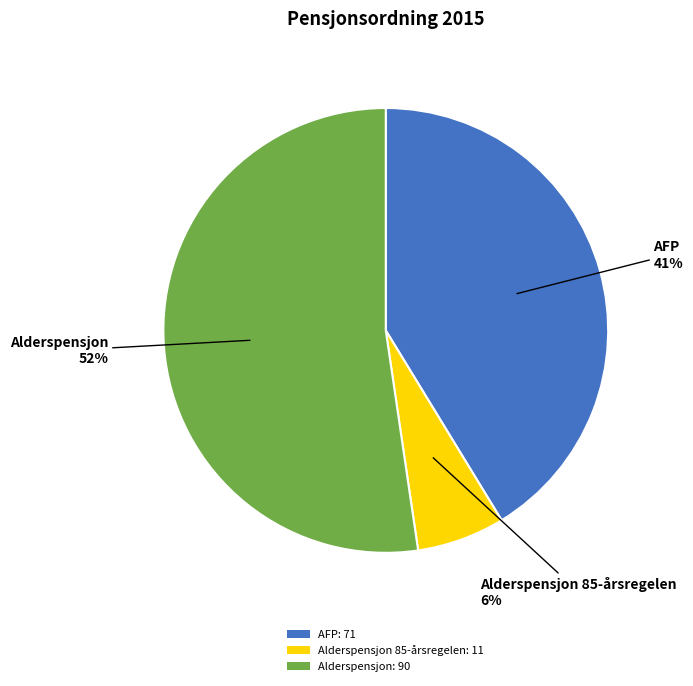

True or false: AFP: 71 accounts for 52% of the total.

False